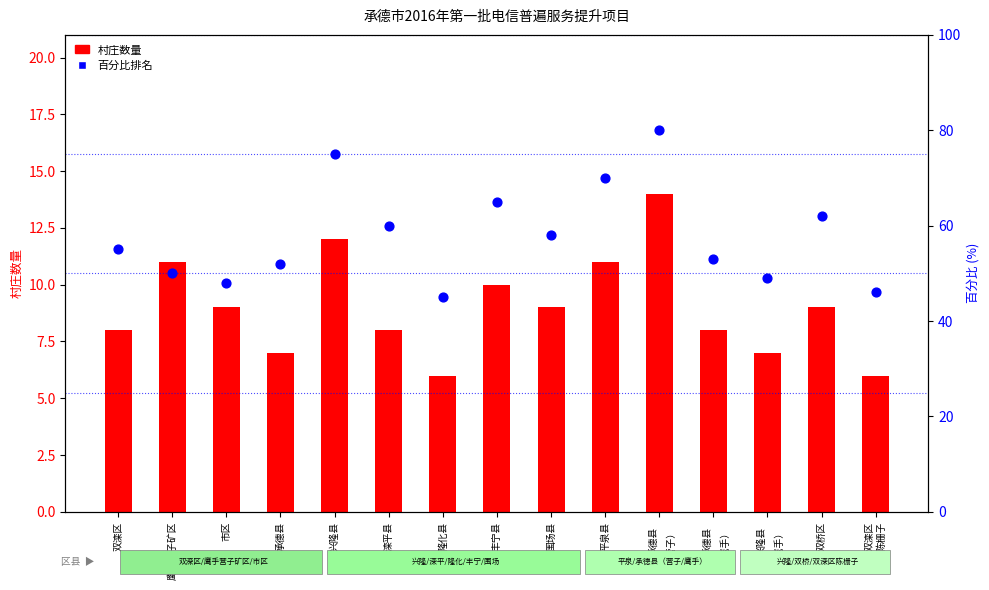

Which series has the largest total across all categories?

百分比排名